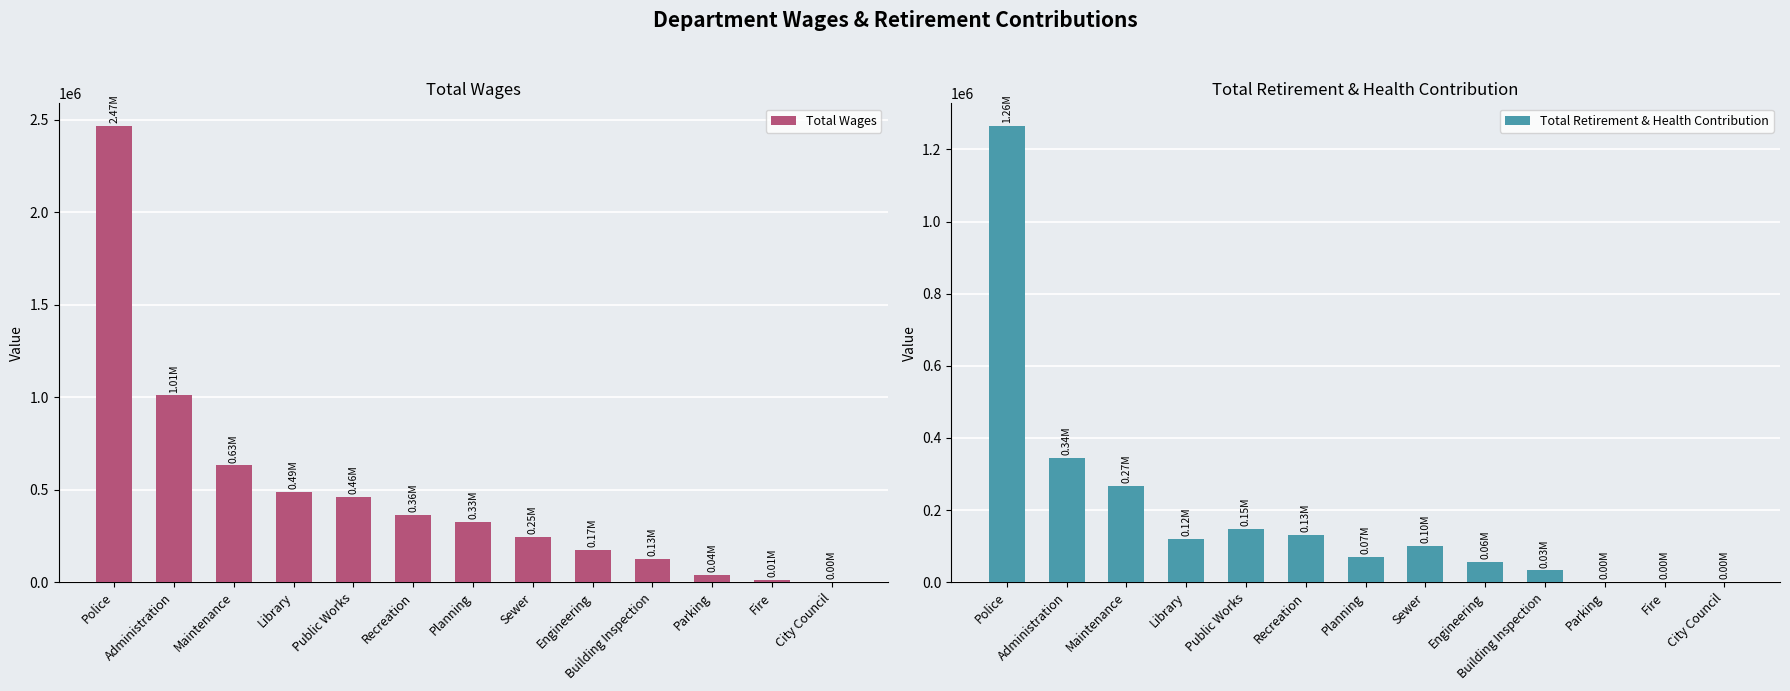

Reading left to right, transcribe all the data shown in this chart.

Total Wages: Police=2465090	Administration=1009625	Maintenance=631171	Library=489994	Public Works=460261	Recreation=363763	Planning=325965	Sewer=245375	Engineering=173760	Building Inspection=127563	Parking=38098	Fire=14440	City Council=3750
Total Retirement & Health Contribution: Police=1264538	Administration=344977	Maintenance=268132	Library=119173	Public Works=147047	Recreation=130599	Planning=69080	Sewer=101937	Engineering=56266	Building Inspection=32633	Parking=0	Fire=492	City Council=0